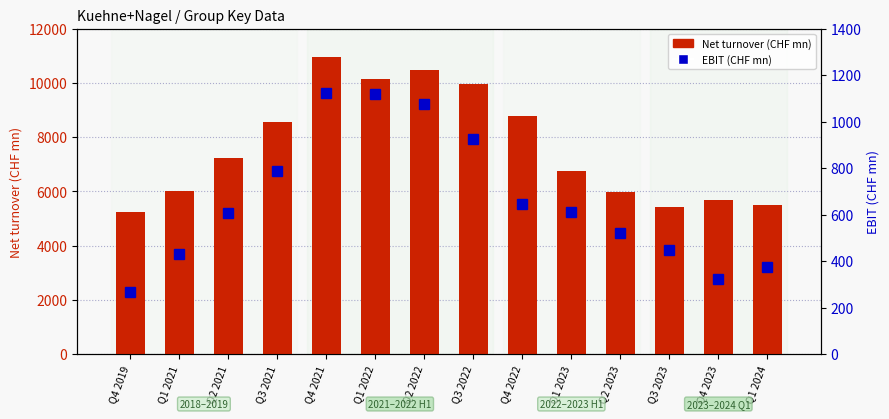

At which category is the sum across all series the highest?

Q4 2021